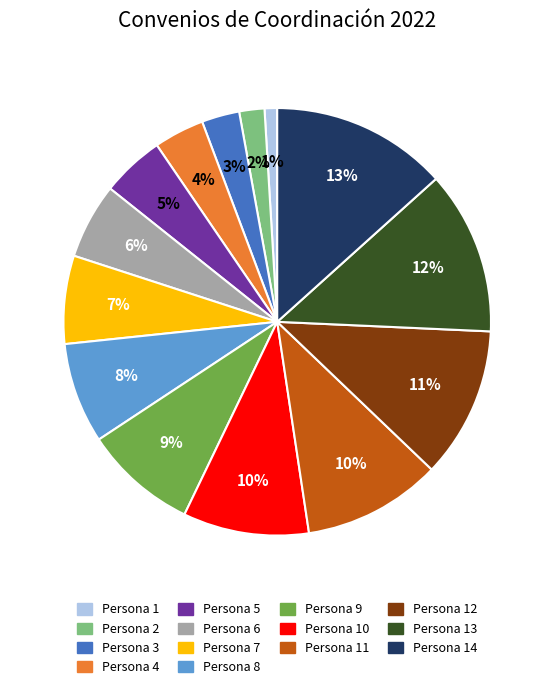

Is there any slice that represents more than half of the pie?

No